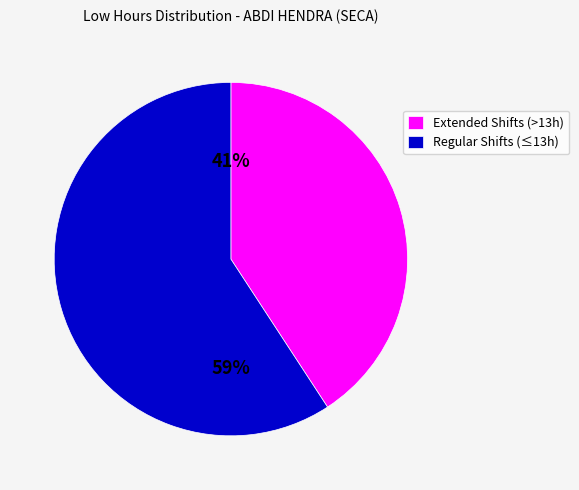

To the nearest percent, what is the average slice percentage?

50%